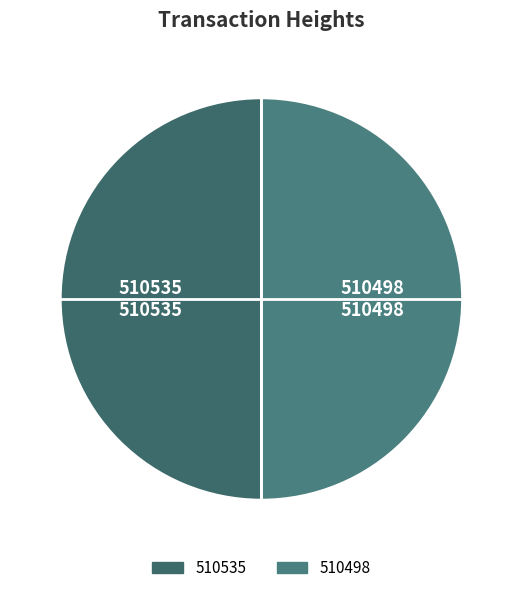

Is the sum of 510498 and 510535 greater than half?

Yes